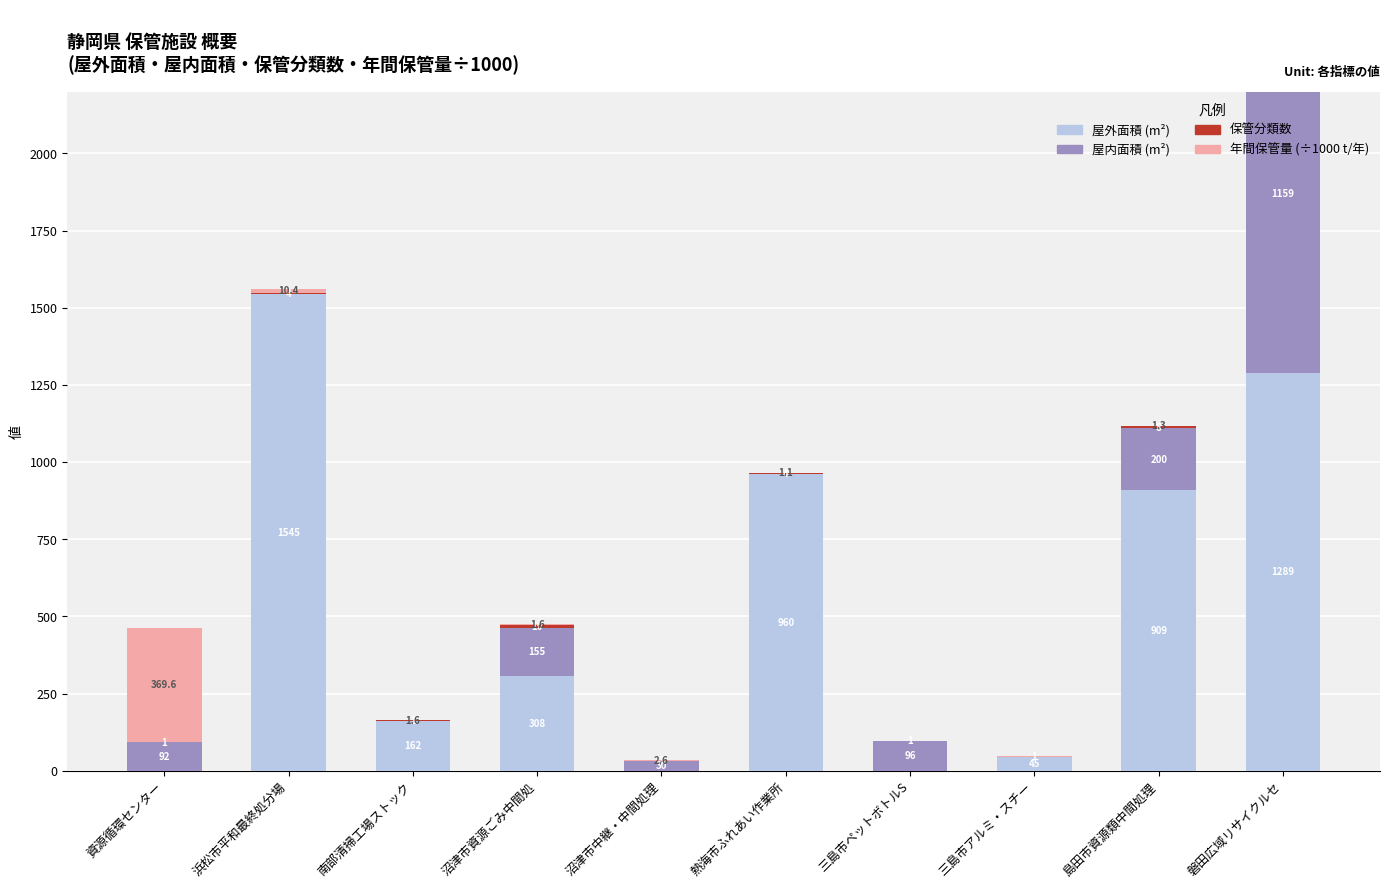

Which series has the largest range (max minus min)?

屋外面積